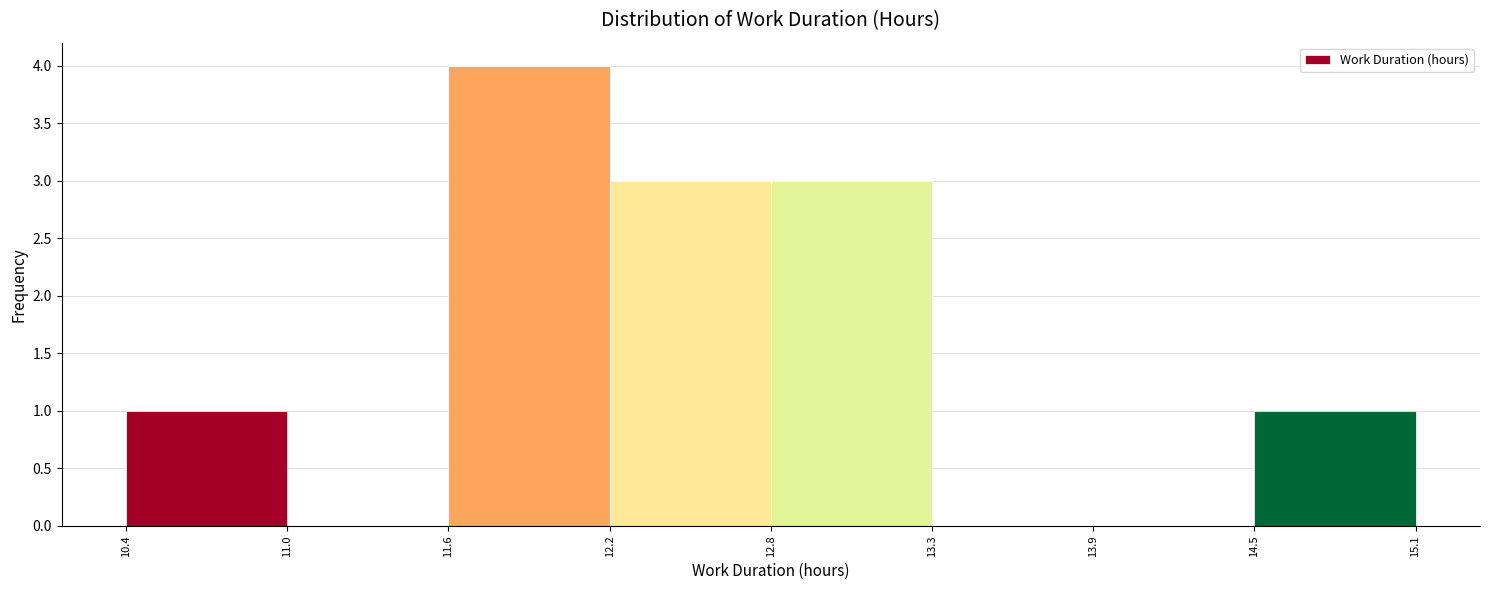

Reading left to right, list every bar in this chart as the range it spans on the x-axis followed by its height. The values are not printed on the chart, so give them approximately, as read against the axis.

10.4 to 11.0: 1
11.0 to 11.6: 0
11.6 to 12.2: 4
12.2 to 12.8: 3
12.8 to 13.3: 3
13.3 to 13.9: 0
13.9 to 14.5: 0
14.5 to 15.1: 1